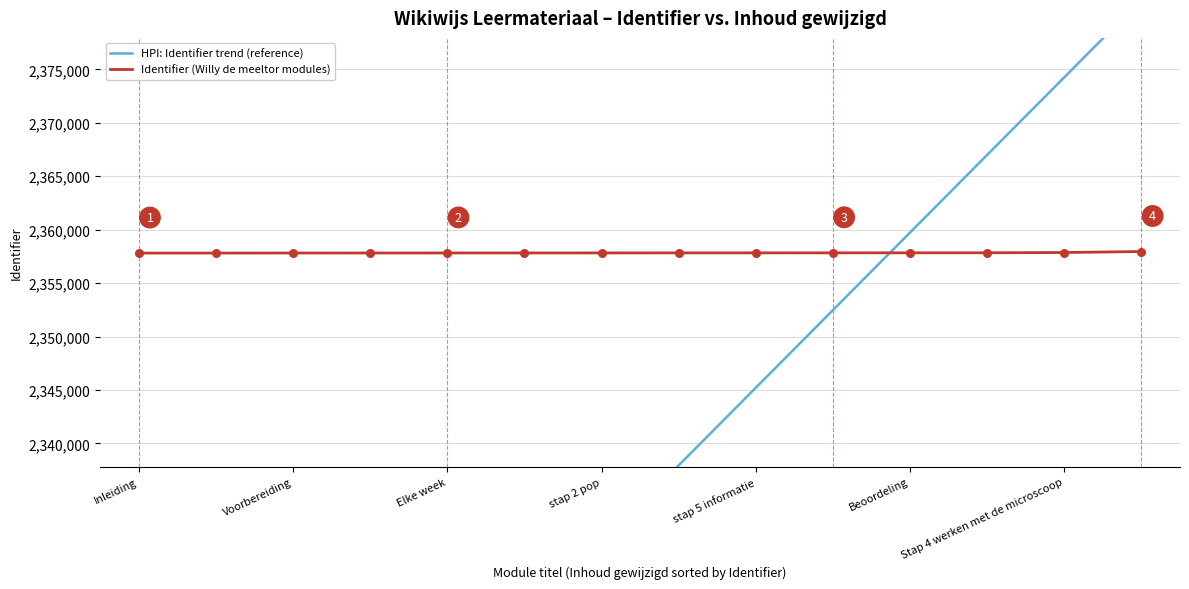

Which series has the largest Y range (max minus min)?

HPI: Identifier trend (reference)